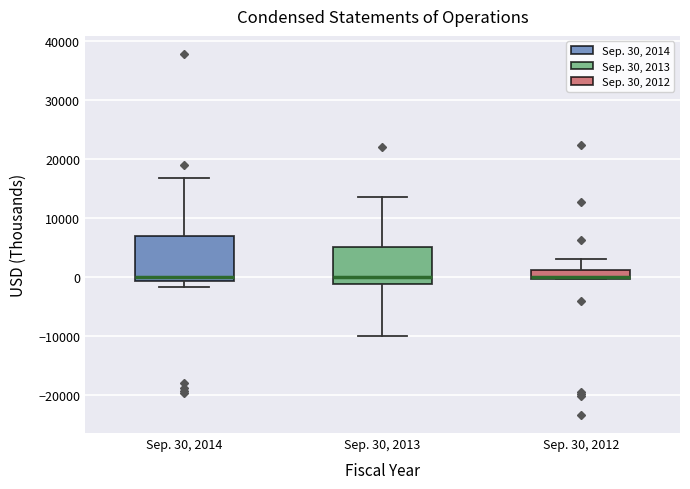

Comparing the boxes themselves (not the whiskers), which one is the tallest?

Sep. 30, 2014